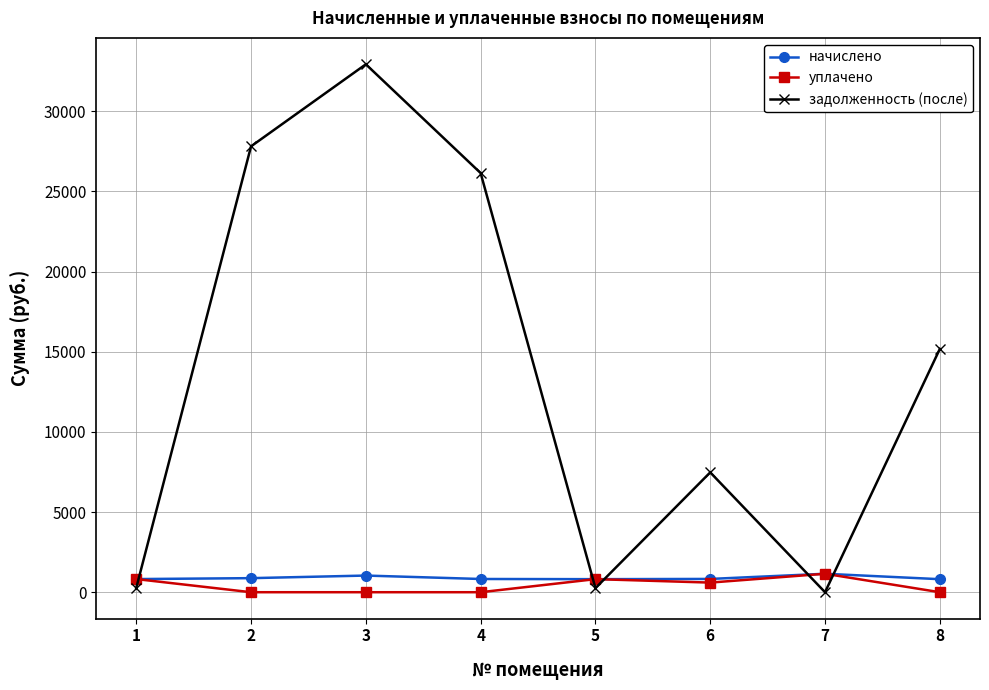

What is the difference between the maximum and second lowest values in the уплачено series?

1151.3